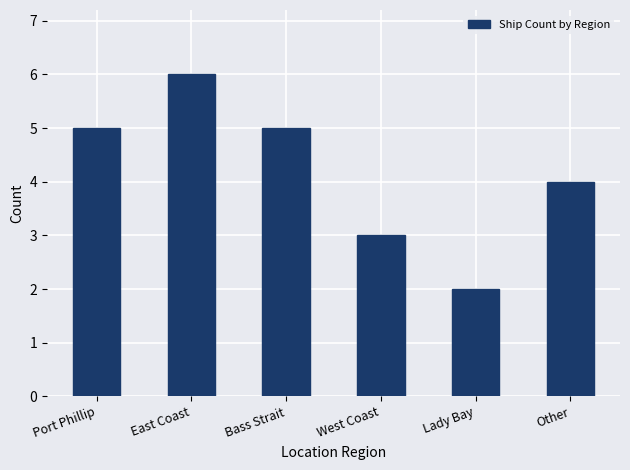

What is the label of the 4th bar from the left?

West Coast